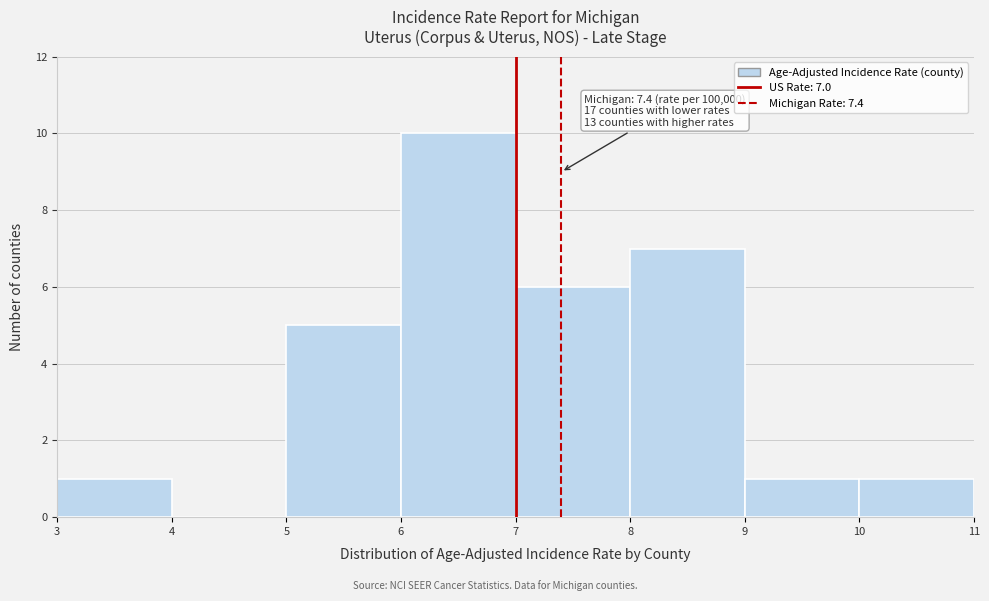

Over which range of the x-axis is the bar tallest?

6 to 7